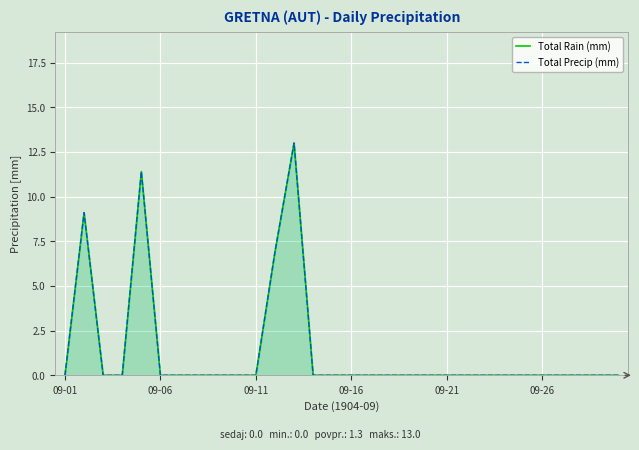

Which series has the widest spread of values?

Total Rain (mm)